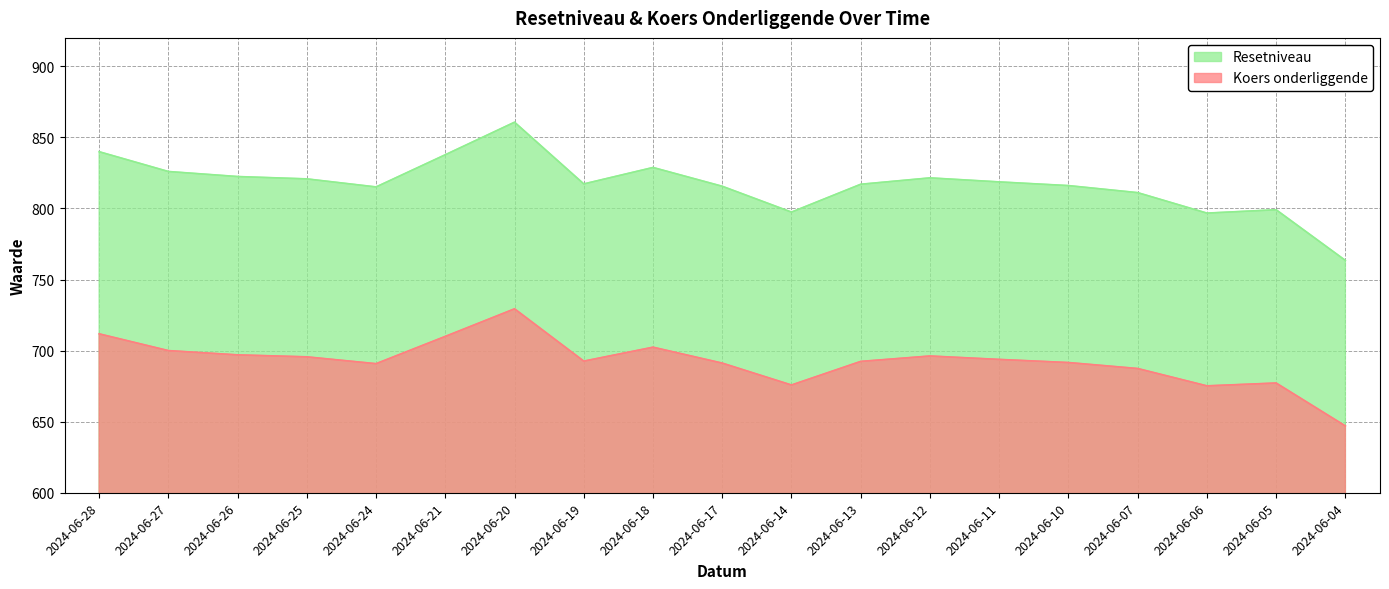

At which category does the chart reach its minimum across all series?

2024-06-04